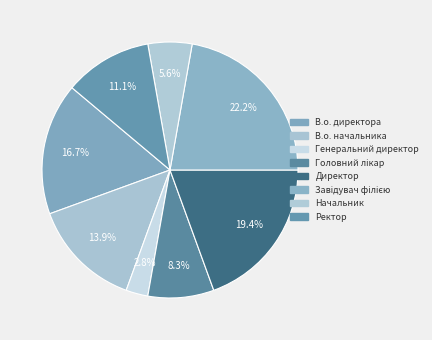

To the nearest percent, what portion does Генеральний директор represent?

3%